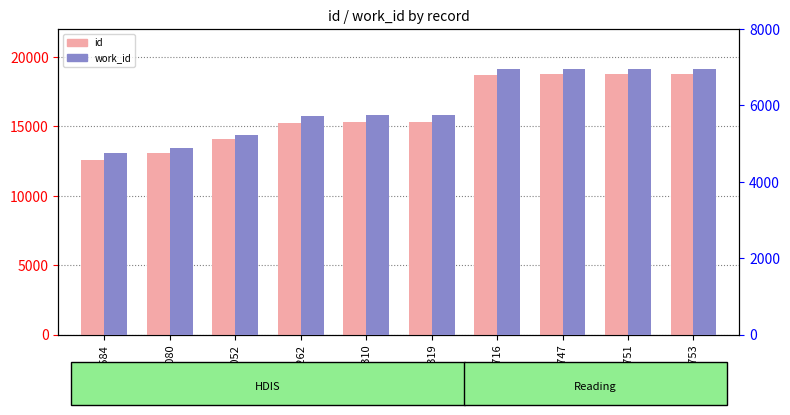

Reading right to left, extract all data points from this chart.

id: 18753=18753	18751=18751	18747=18747	18716=18716	15319=15319	15310=15310	15262=15262	14052=14052	13080=13080	12584=12584
work_id: 18753=6956	18751=6956	18747=6956	18716=6946	15319=5749	15310=5748	15262=5726	14052=5223	13080=4878	12584=4754